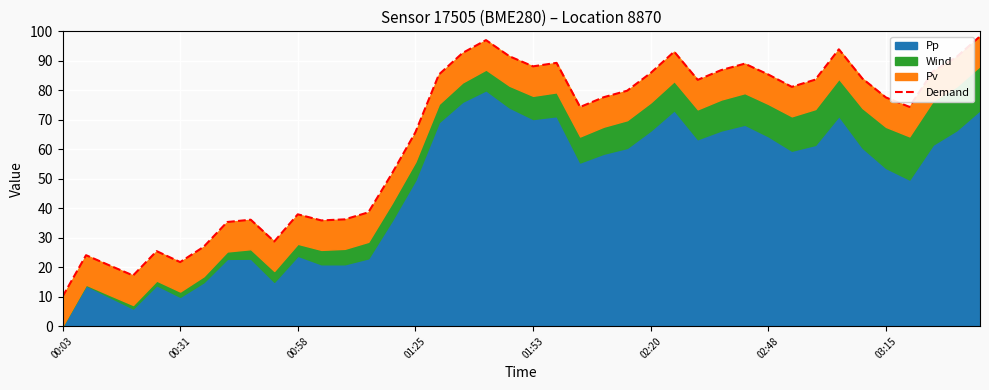

What is the maximum value shown in the chart?

98.3